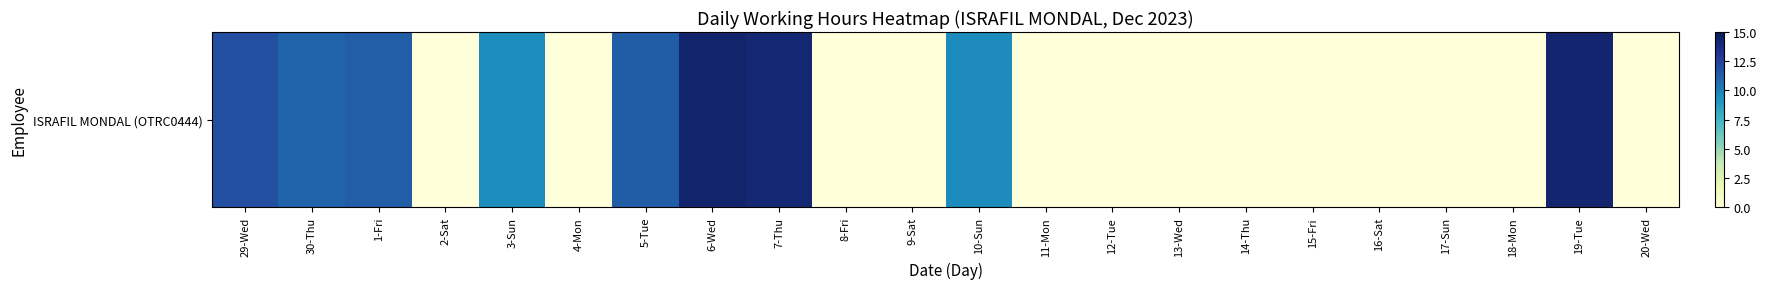

Between 4-Mon and 8-Fri, which is larger?

4-Mon